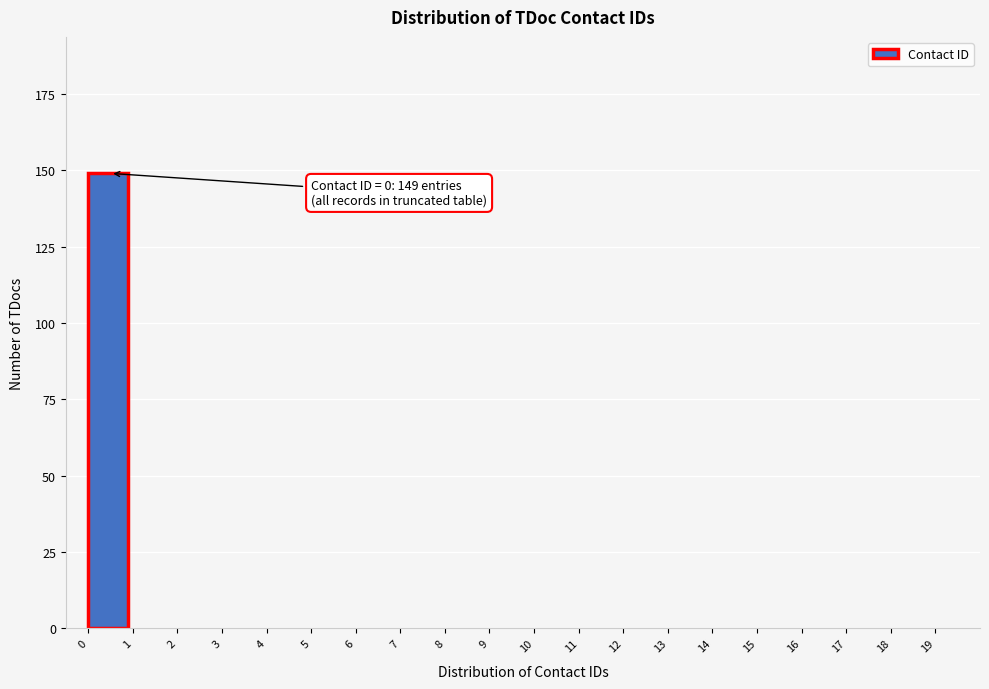

Which range on the x-axis has the tallest bar?

0 to 1